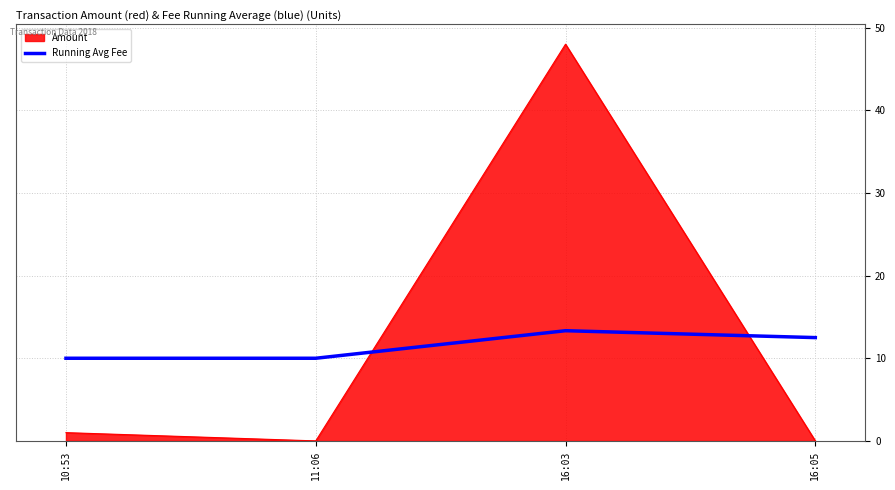

Which label corresponds to the largest value in the chart?

16:03